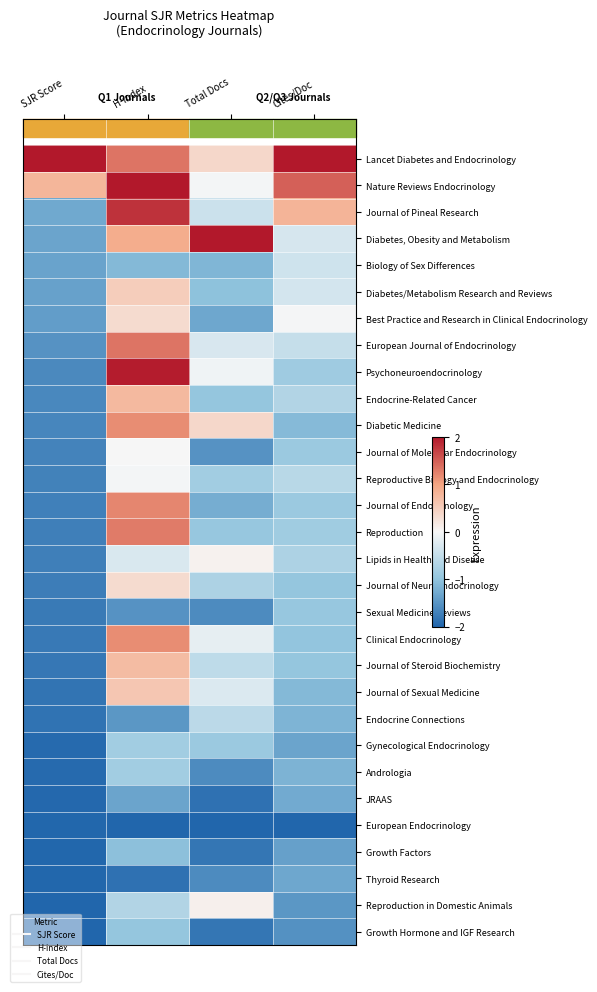

At H-index, list the series in order from smallest to largest.

European Endocrinology, Thyroid Research, Sexual Medicine Reviews, Endocrine Connections, JRAAS, Biology of Sex Differences, Growth Factors, Growth Hormone and IGF Research, Gynecological Endocrinology, Andrologia, Reproduction in Domestic Animals, Lipids in Health and Disease, Reproductive Biology and Endocrinology, Journal of Molecular Endocrinology, Best Practice and Research in Clinical Endocrinology, Journal of Neuroendocrinology, Diabetes/Metabolism Research and Reviews, Journal of Sexual Medicine, Journal of Steroid Biochemistry, Endocrine-Related Cancer, Diabetes, Obesity and Metabolism, Diabetic Medicine, Clinical Endocrinology, Journal of Endocrinology, Reproduction, Lancet Diabetes and Endocrinology, European Journal of Endocrinology, Journal of Pineal Research, Psychoneuroendocrinology, Nature Reviews Endocrinology